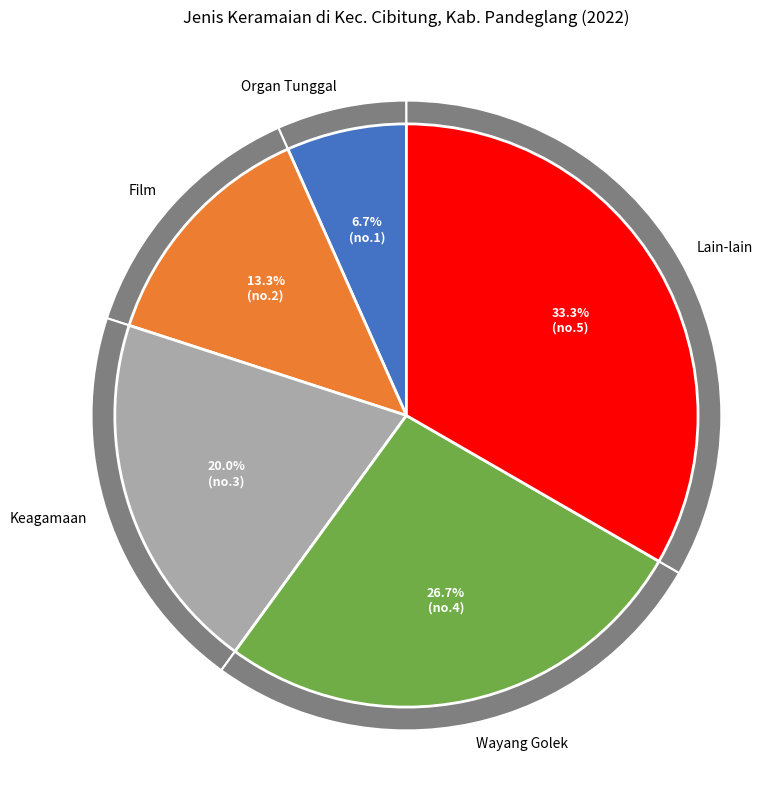

Which slice is the largest?

Lain-lain